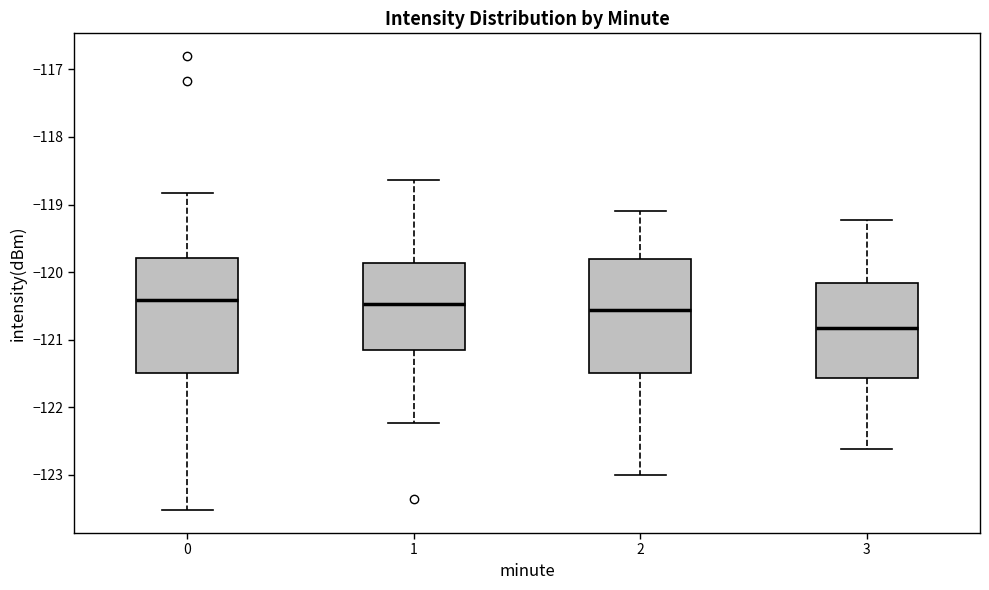

Reading left to right, transcribe this box plot: for each box, give where its median line is, the range the box spans, and where its two whiskers end, as read against the y-axis. The values are not printed on the chart, so give them approximately, as read against the axis.

0: median -120.4, box -121.5 to -119.8, whiskers -123.5 to -118.8
1: median -120.5, box -121.2 to -119.9, whiskers -122.2 to -118.6
2: median -120.6, box -121.5 to -119.8, whiskers -123.0 to -119.1
3: median -120.8, box -121.6 to -120.2, whiskers -122.6 to -119.2